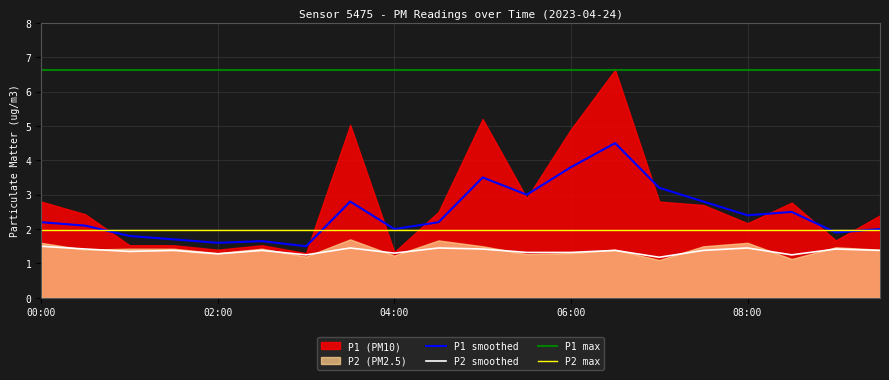

Is it true that P1 smoothed equals 3.8 at 06:00?

True